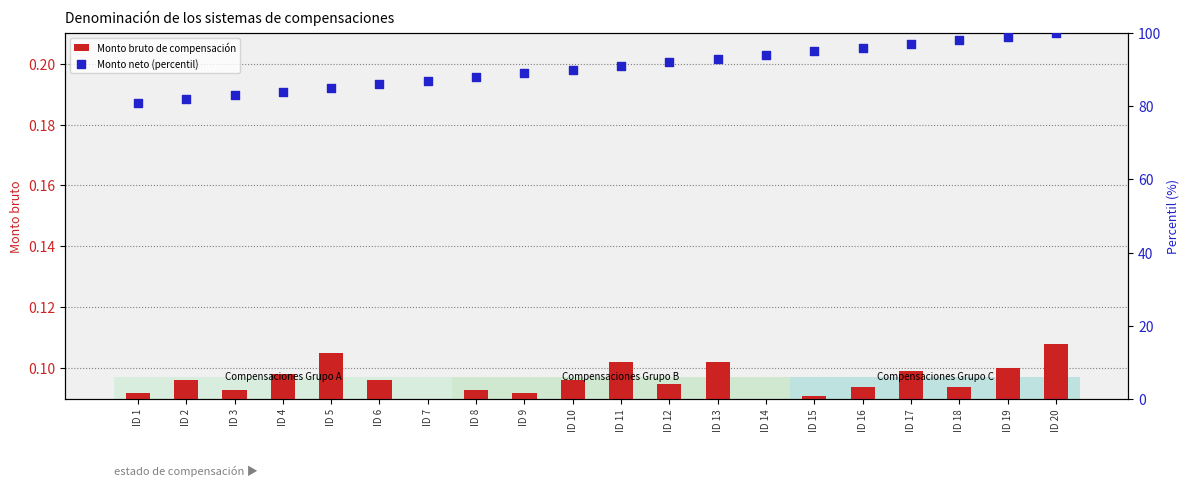

What are all the series names shown in the legend?

Monto bruto de compensación, Monto neto (percentil)